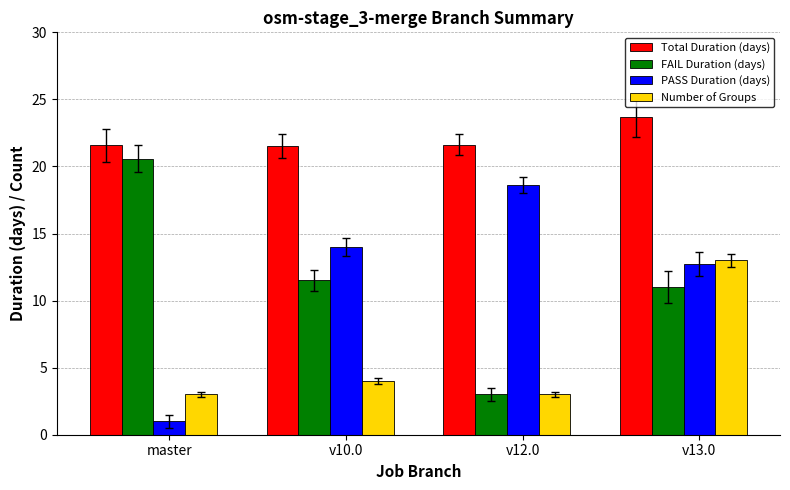

How many categories are shown in the chart?

4